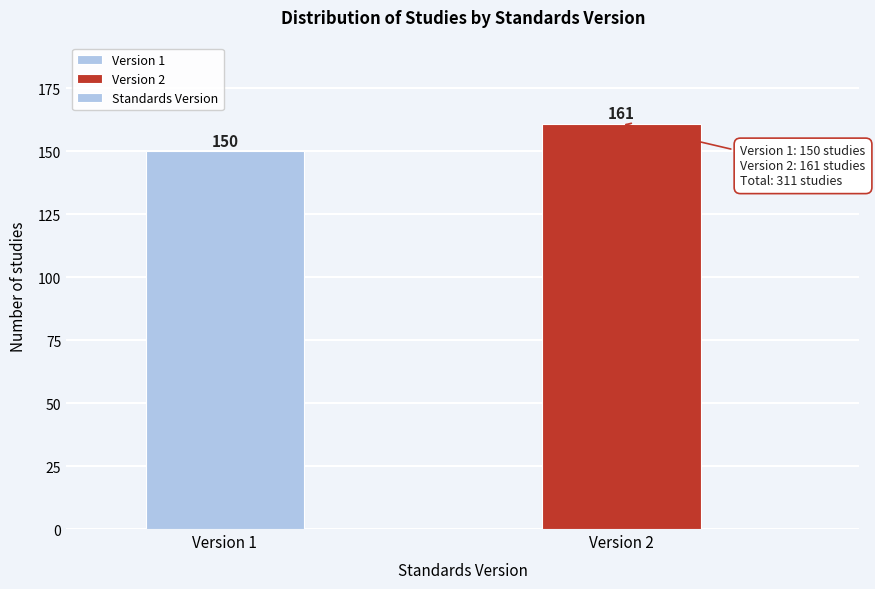

Reading right to left, extract all data points from this chart.

161	150